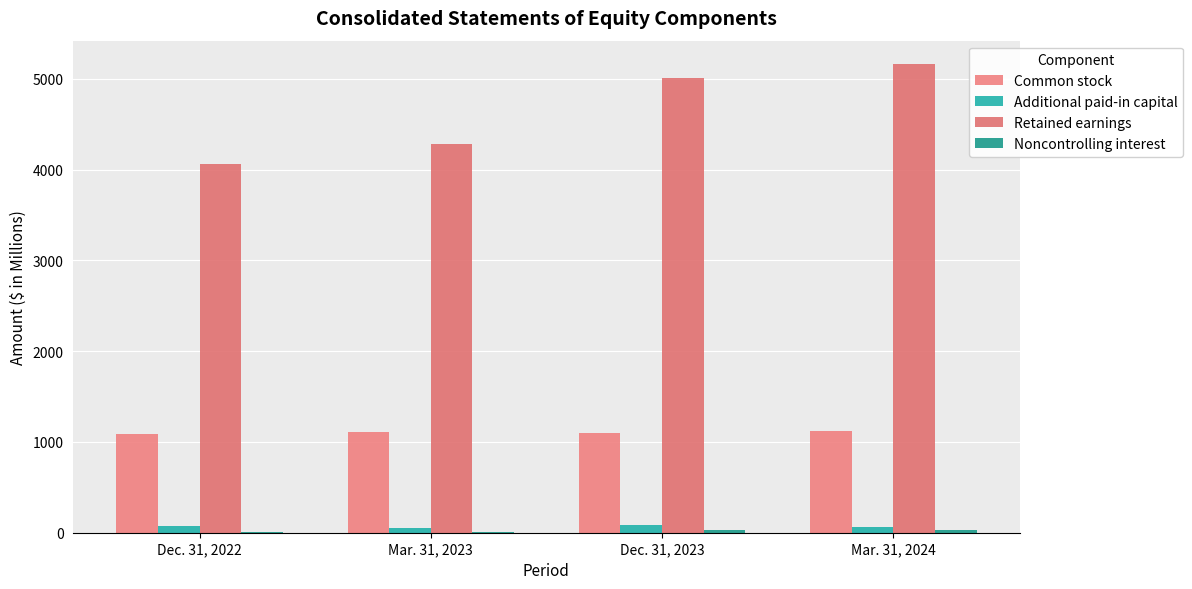

How many distinct data groups are displayed?

4